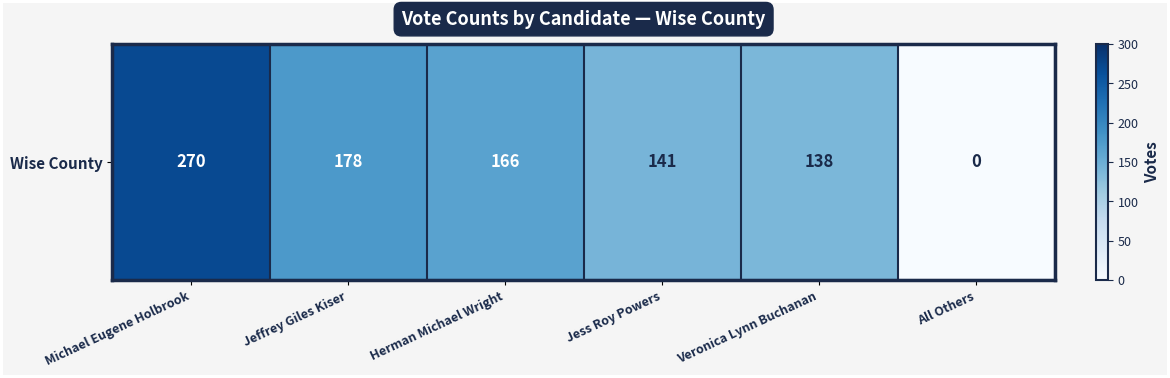

How many data points are above 166?

2